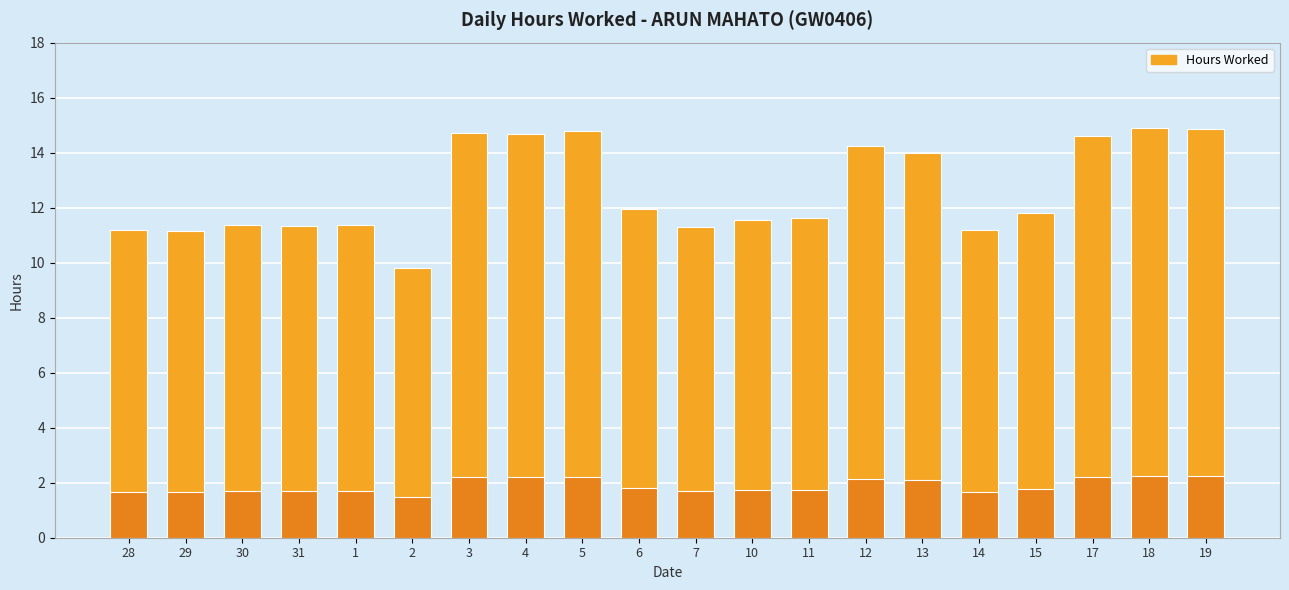

Is it true that the value at 13 is 14.0?

True